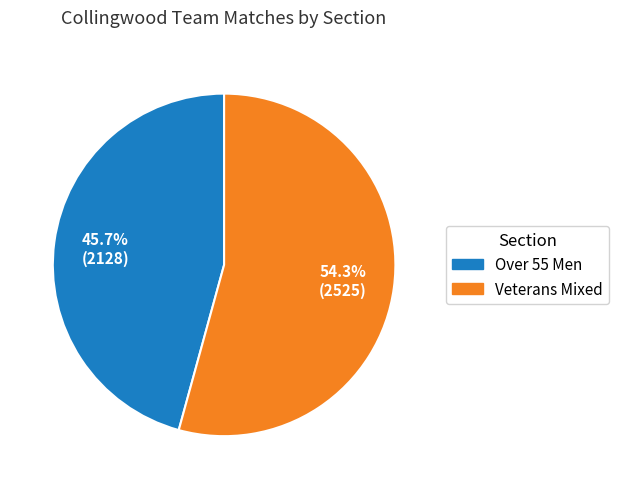

How many segments does this pie chart have?

2